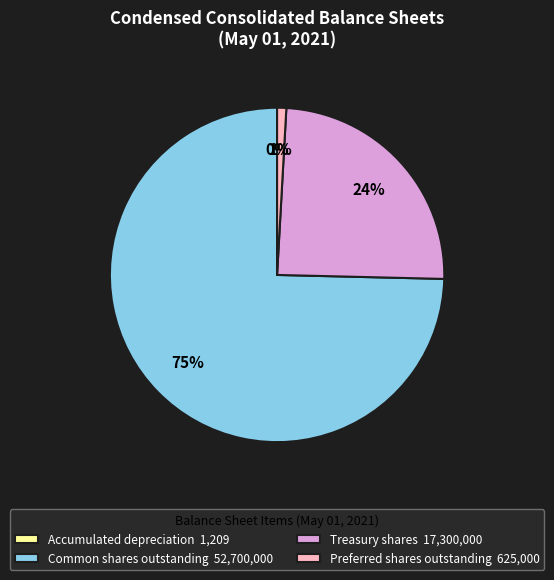

Is there any slice that represents more than half of the pie?

Yes